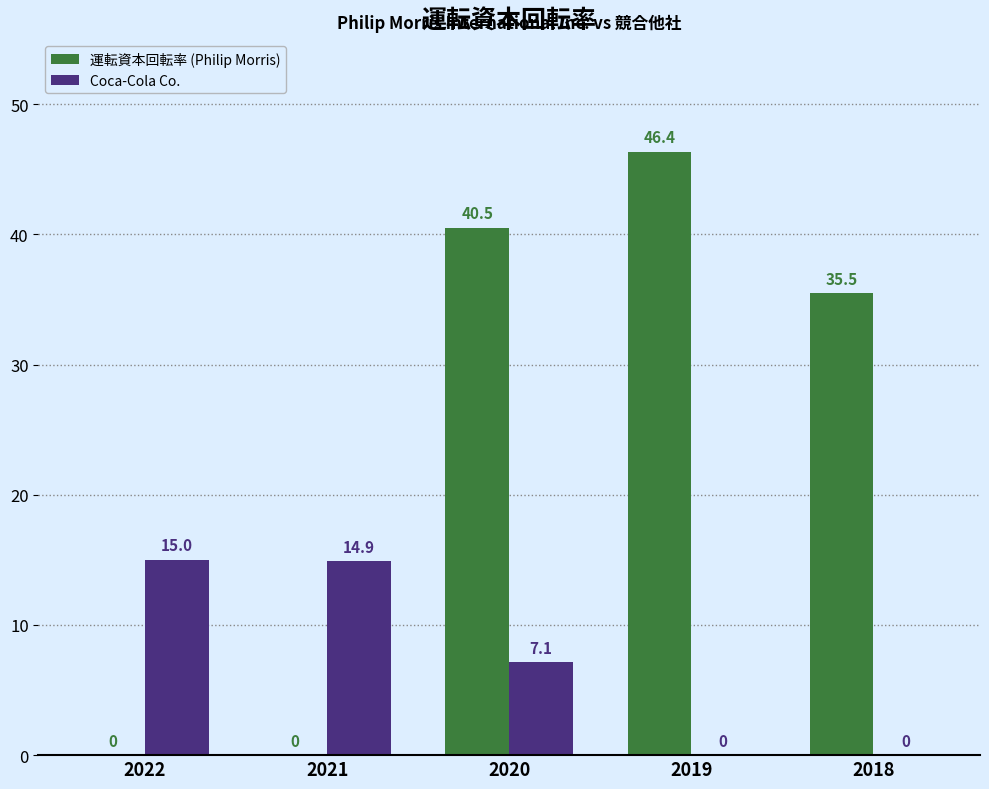

Reading left to right, list all the values displayed in this chart.

運転資本回転率 (Philip Morris): 2022=0.0	2021=0.0	2020=40.5	2019=46.4	2018=35.5
Coca-Cola Co.: 2022=15.0	2021=14.9	2020=7.1	2019=0.0	2018=0.0